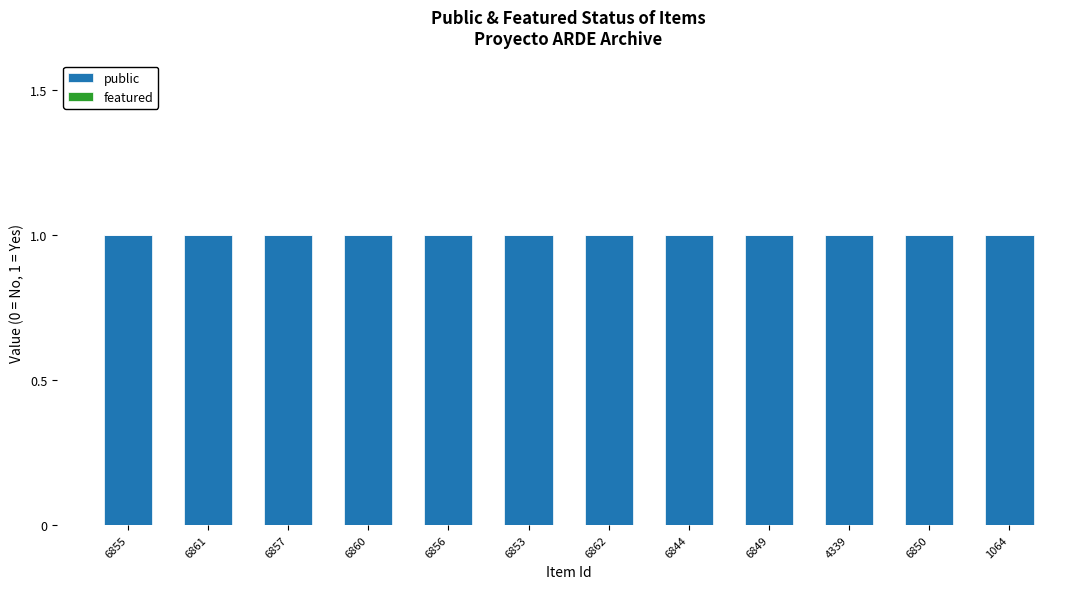

What is the label of the 6th bar from the right?

6862